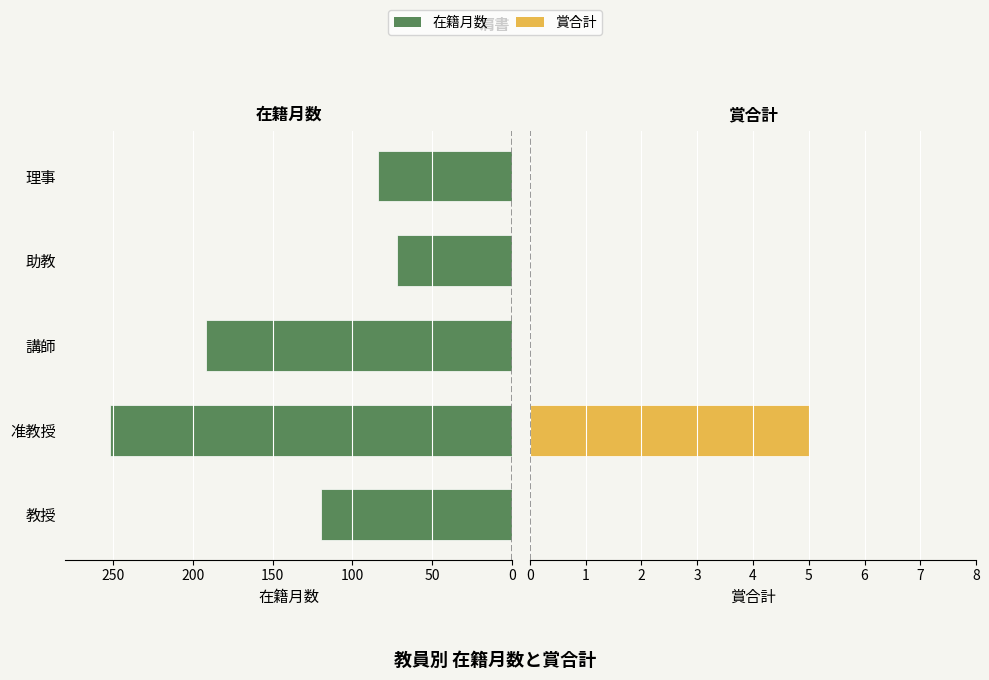

What is the sum of all 在籍月数 values?

720